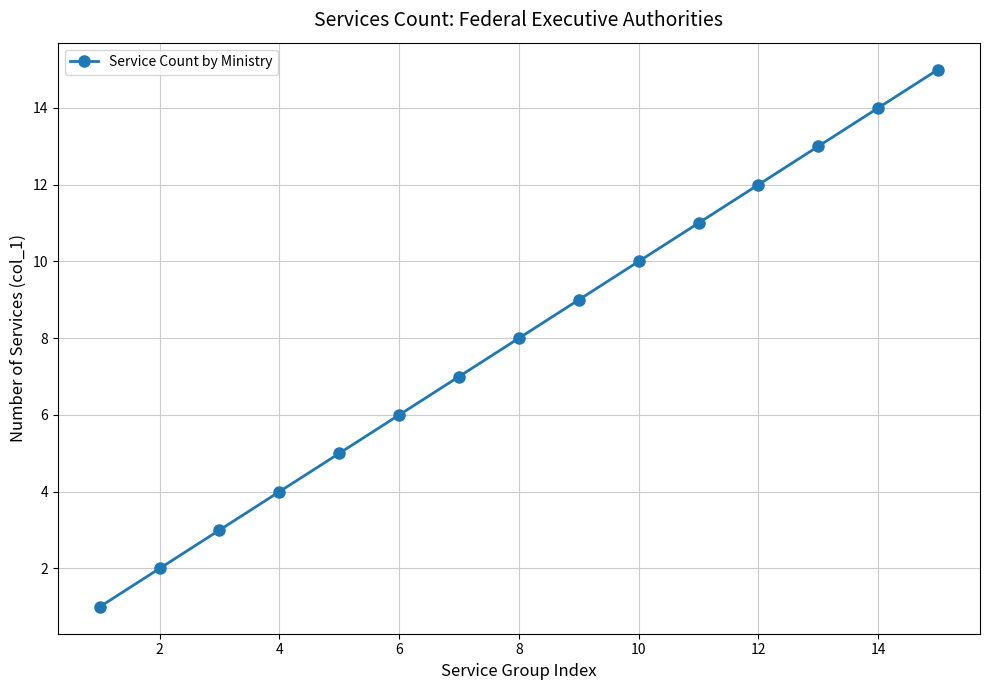

What is the average value?

8